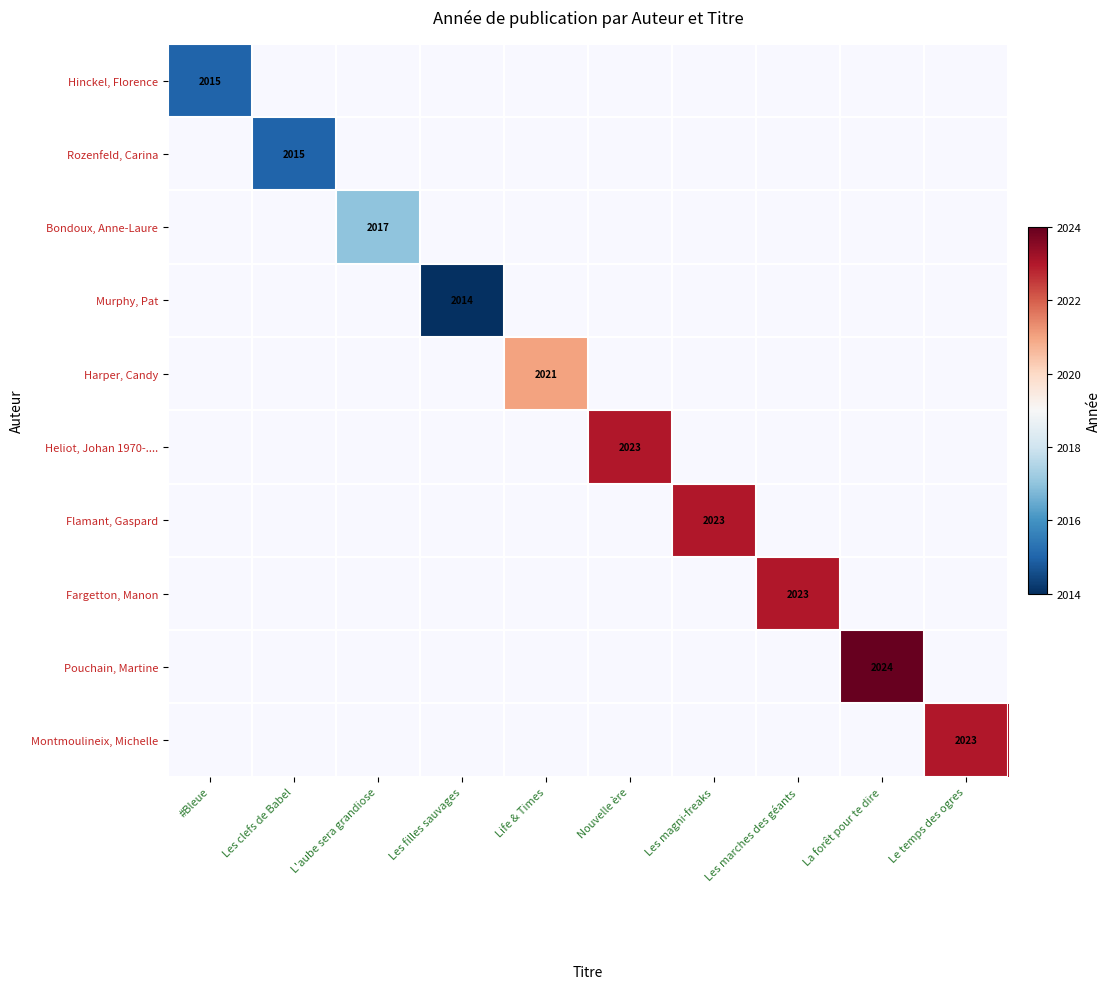

True or false: Bondoux, Anne-Laure has a value of 1204 at L'aube sera grandiose.

False